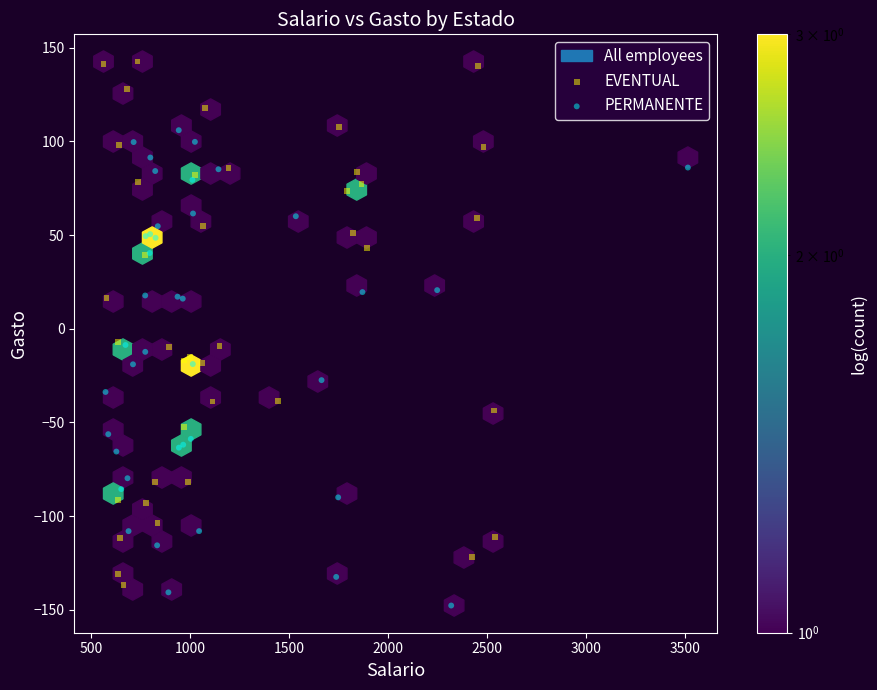

Which series contains the lowest Y value?

PERMANENTE